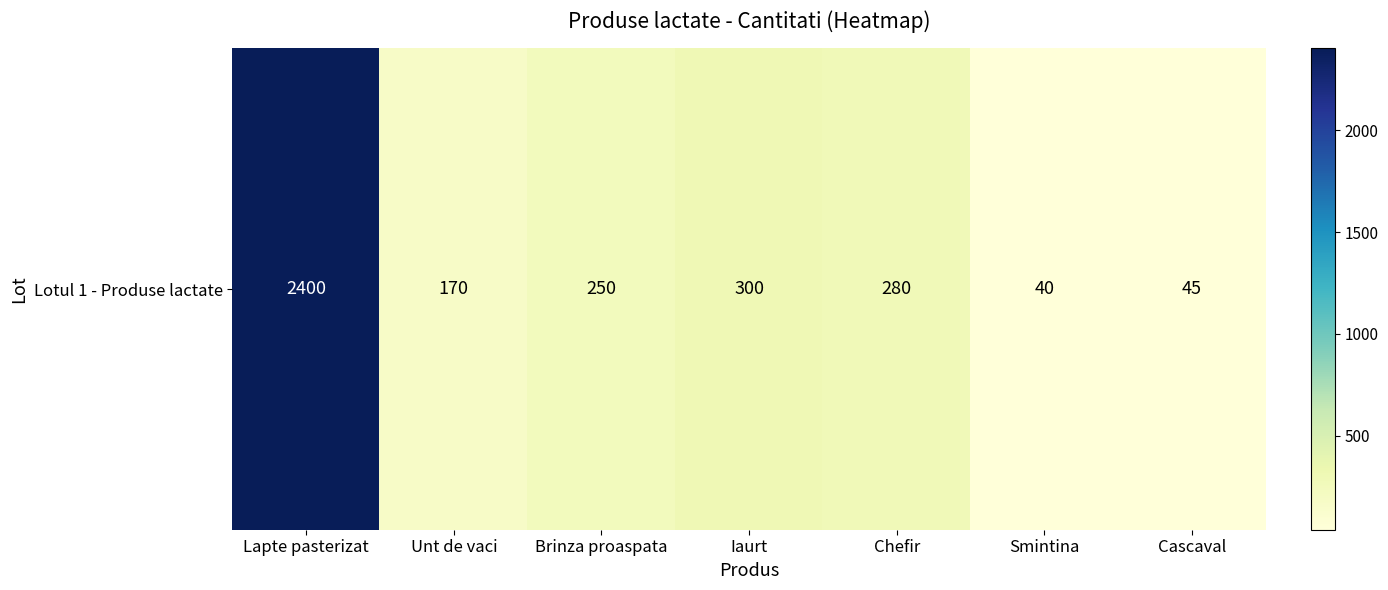

List the labels in order of value, largest first.

Lapte pasterizat, Iaurt, Chefir, Brinza proaspata, Unt de vaci, Cascaval, Smintina